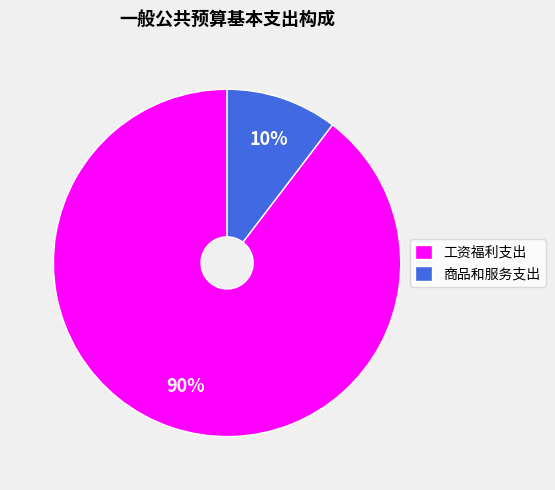

Rank the categories by value from highest to lowest.

工资福利支出, 商品和服务支出